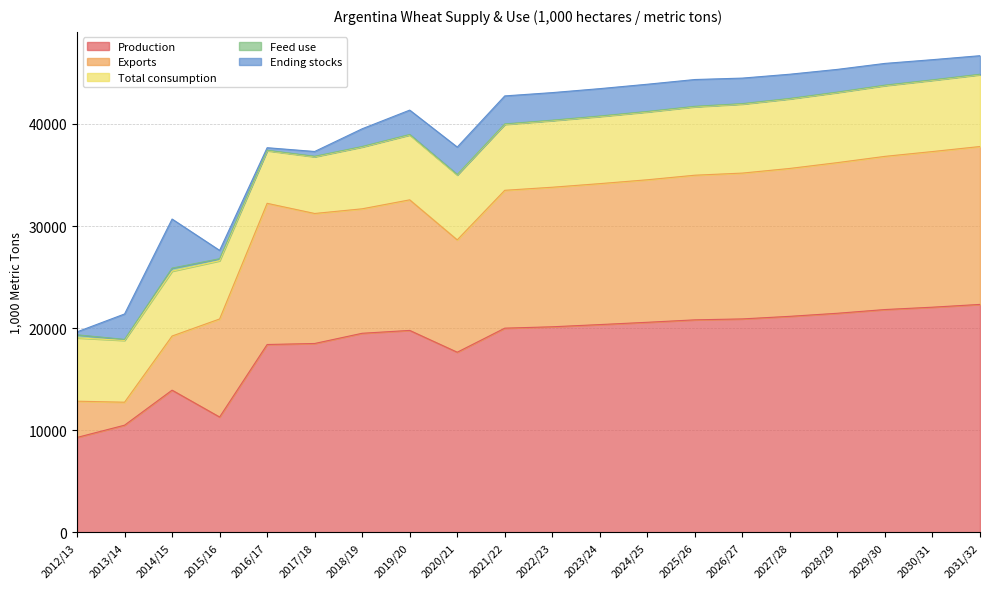

What is the label of the 19th point from the left?

2030/31